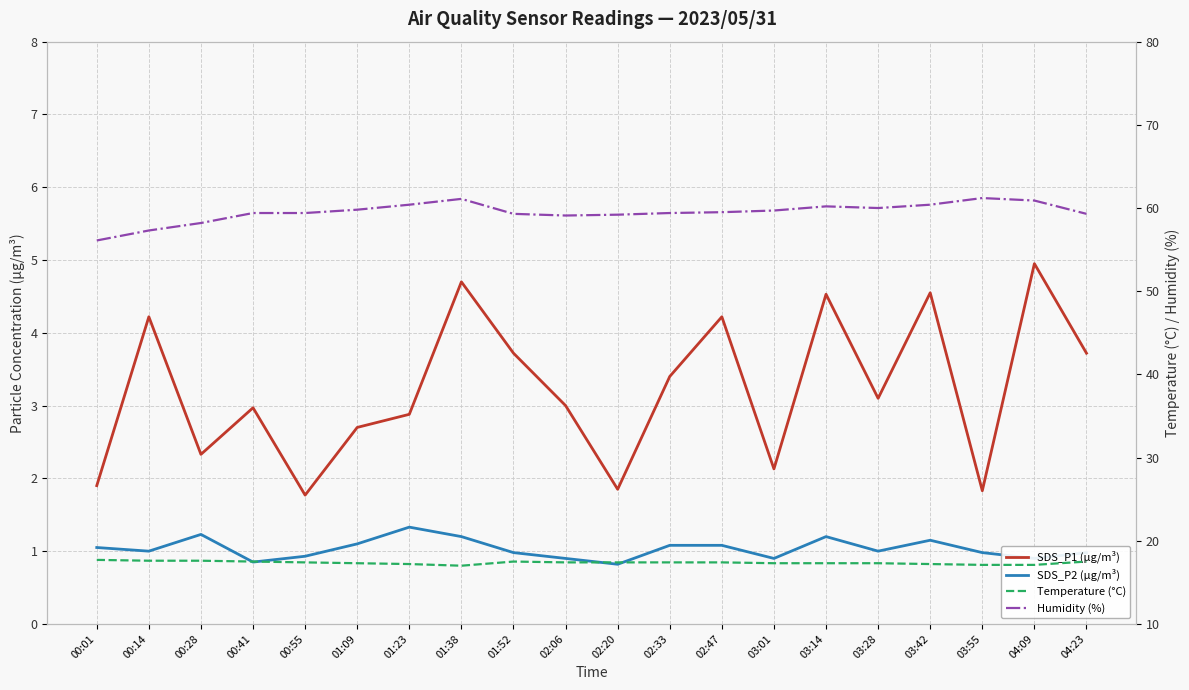

What is the difference between the Humidity (%) values at 04:23 and 01:38?

1.8